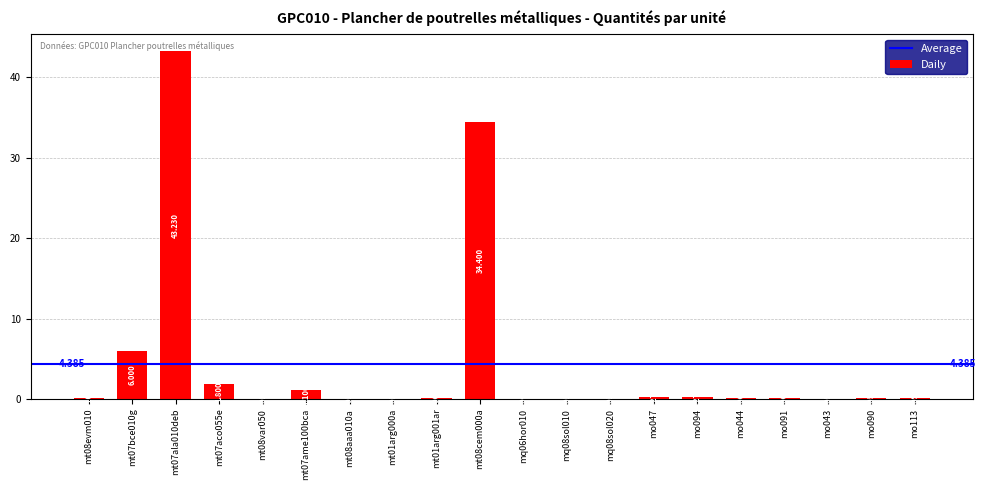

The chart shows a value of 0.0 at mt08aaa010a. True or false?

True